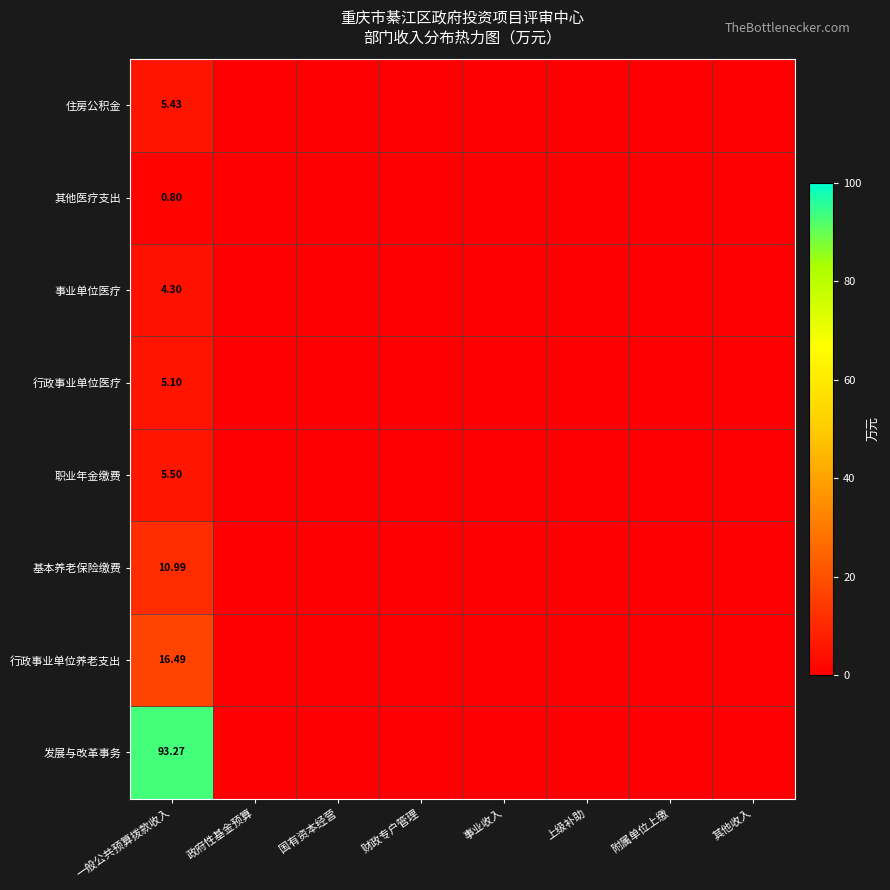

How many data points in 基本养老保险缴费 are above 0?

1